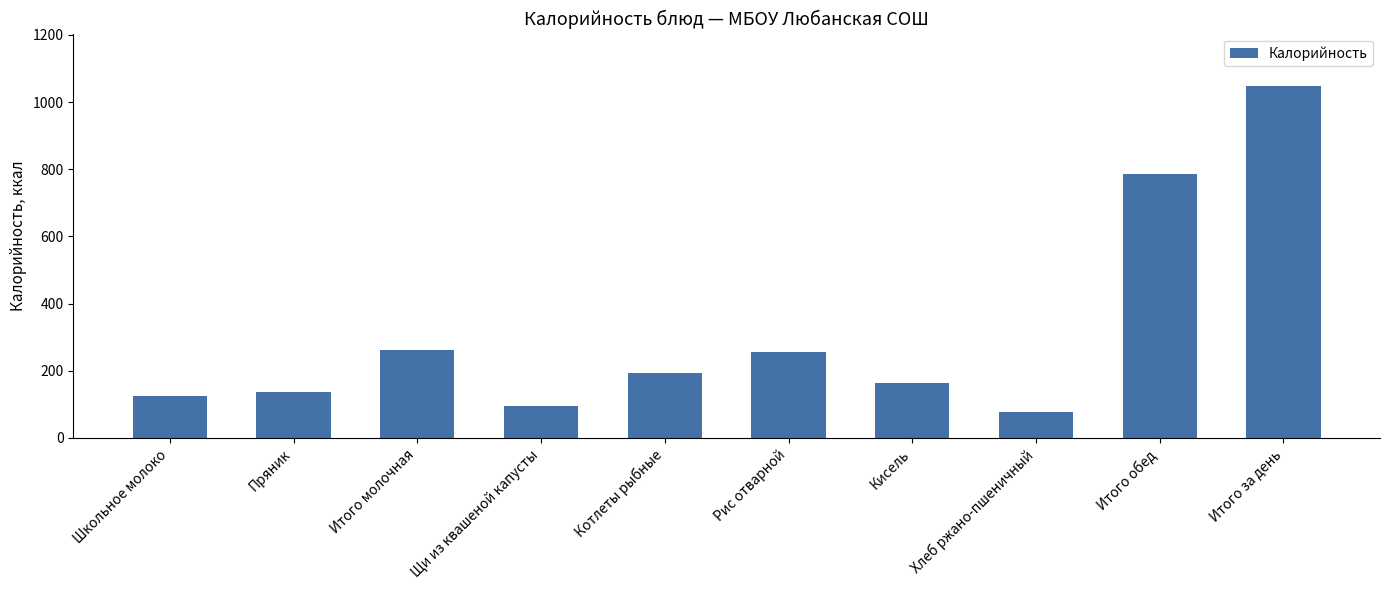

How many bars are there in total?

10